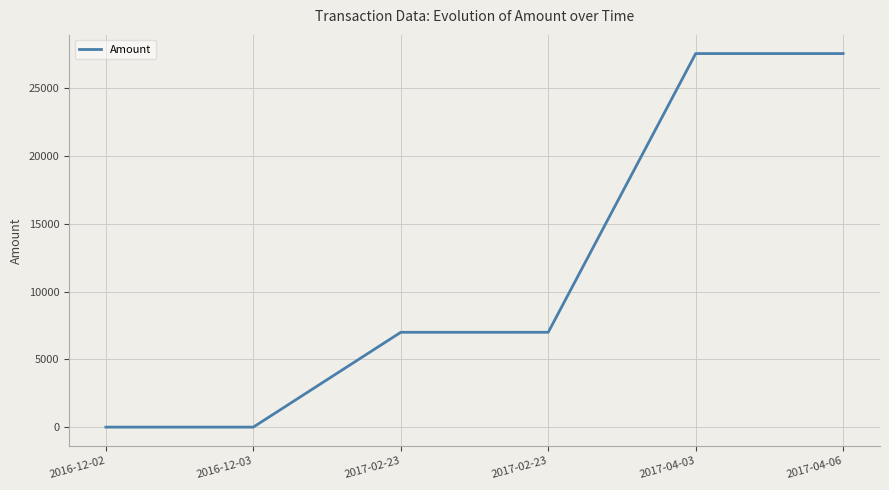

List the labels in order of value, largest first.

2017-04-06, 2017-04-03, 2017-02-23, 2017-02-23, 2016-12-03, 2016-12-02